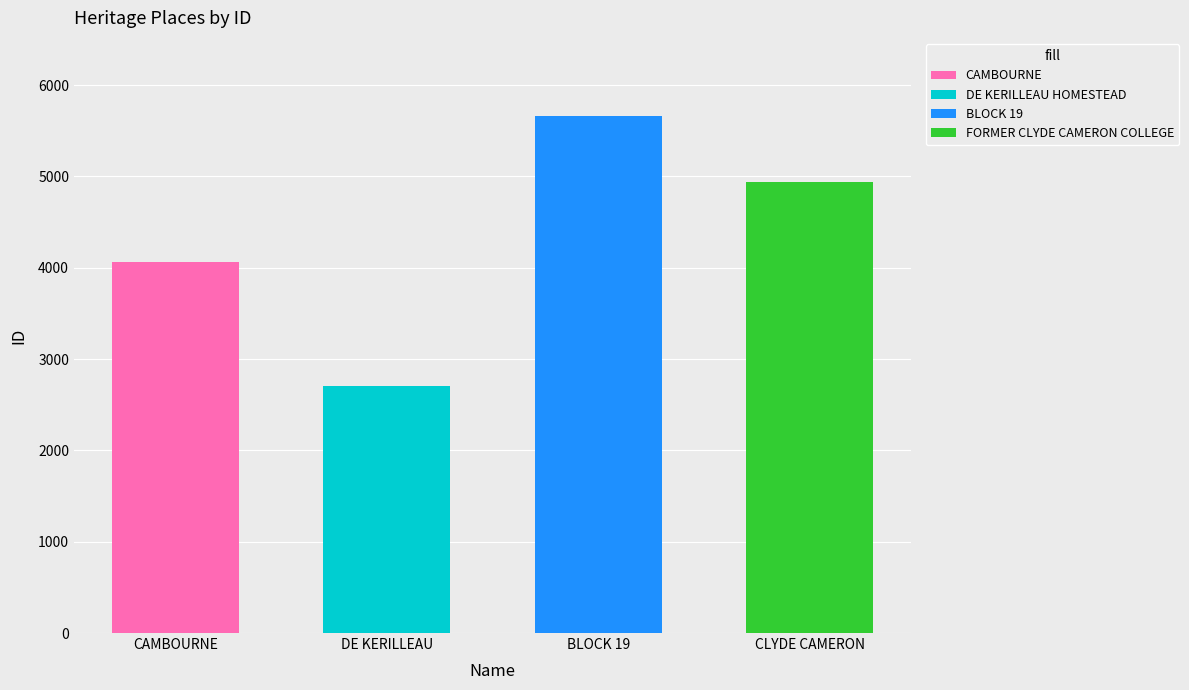

What position from the left is CAMBOURNE?

1